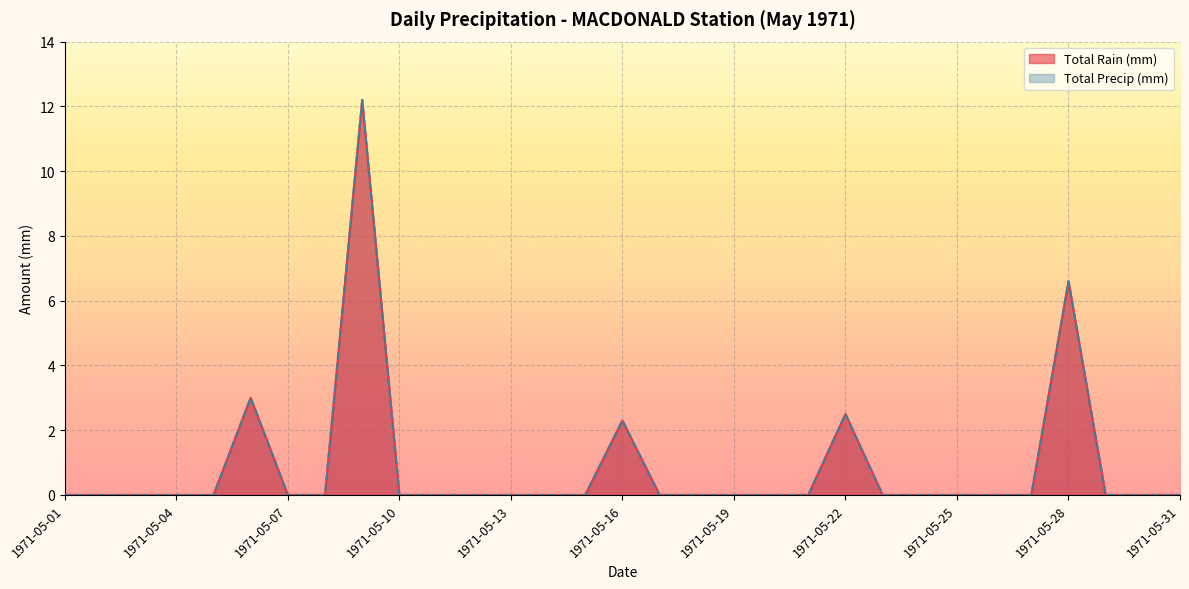

How many interior local peaks does the Total Precip (mm) series have?

5